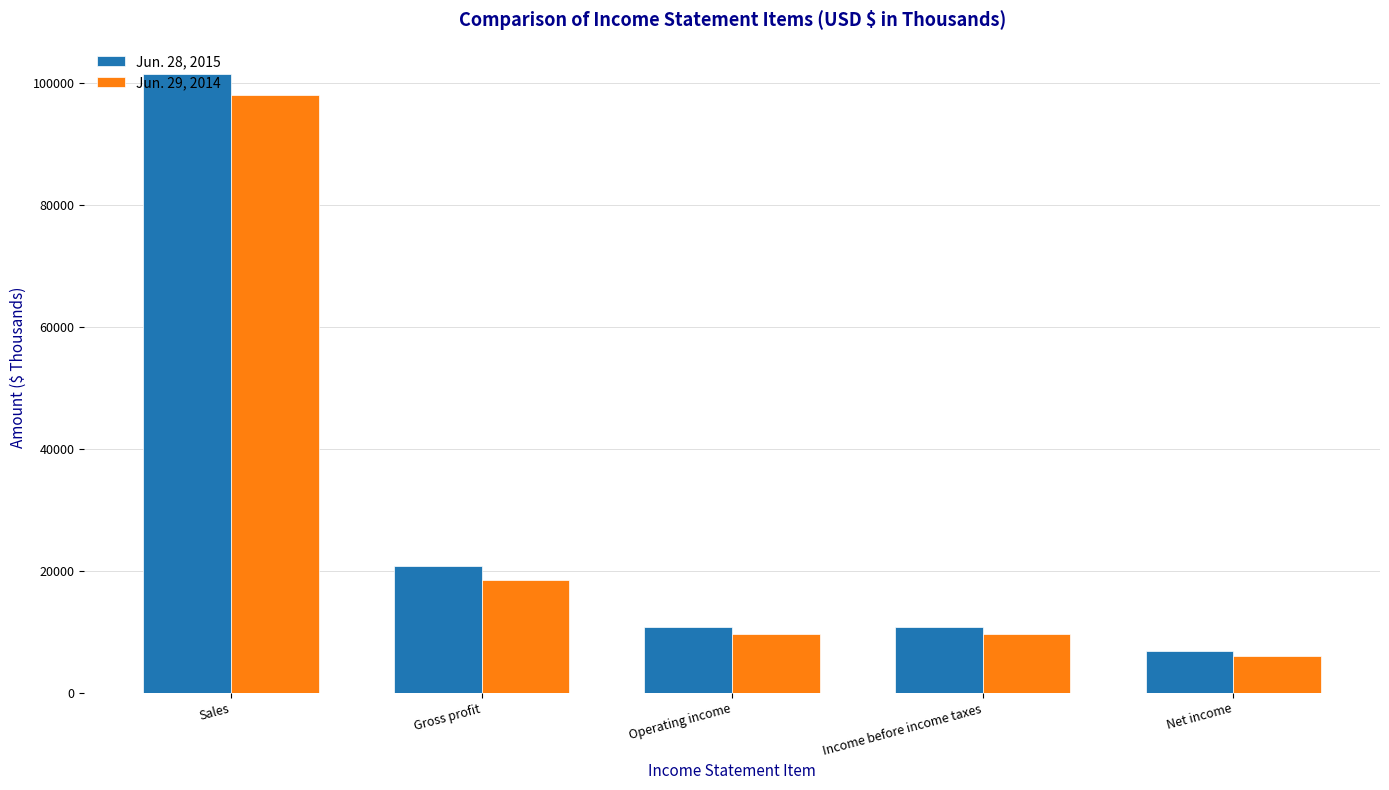

At which category is the sum across all series the highest?

Sales